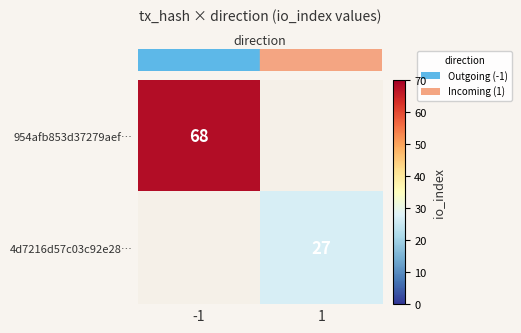

At which label is row_1 closest to 13?

-1